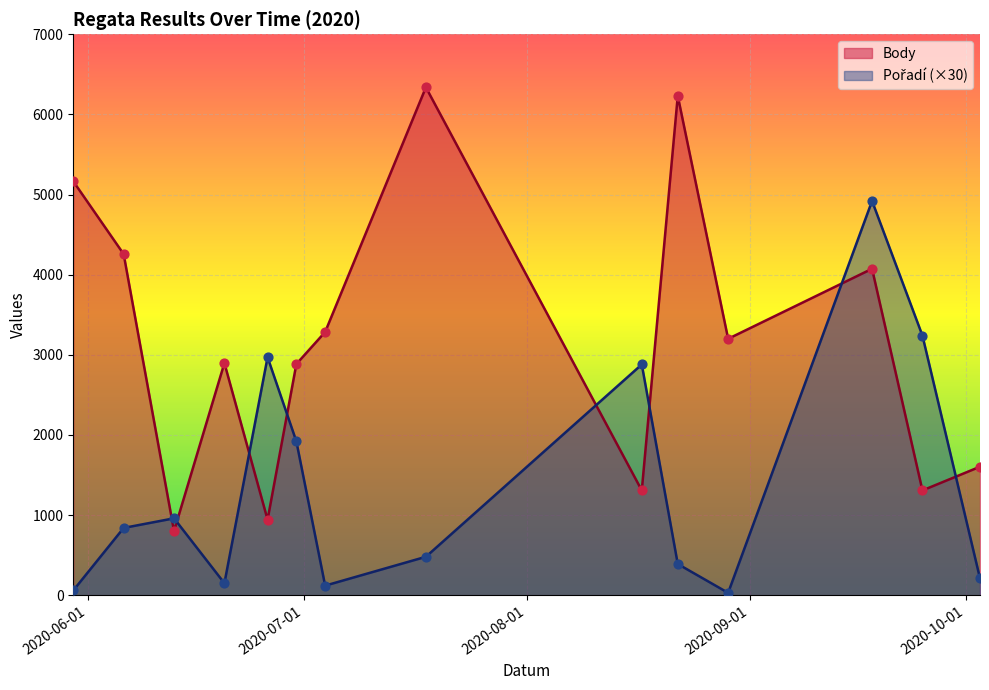

Which series reaches the maximum Y coordinate?

Body